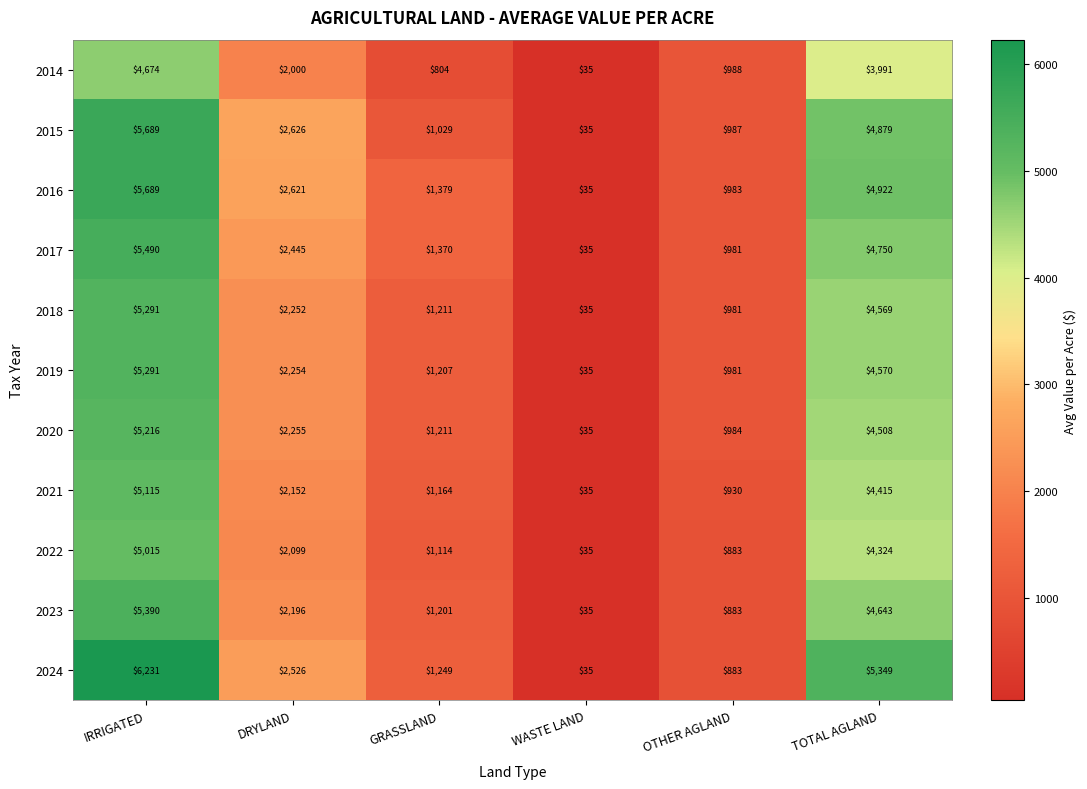

What is the average value of the 2014 series?

2082